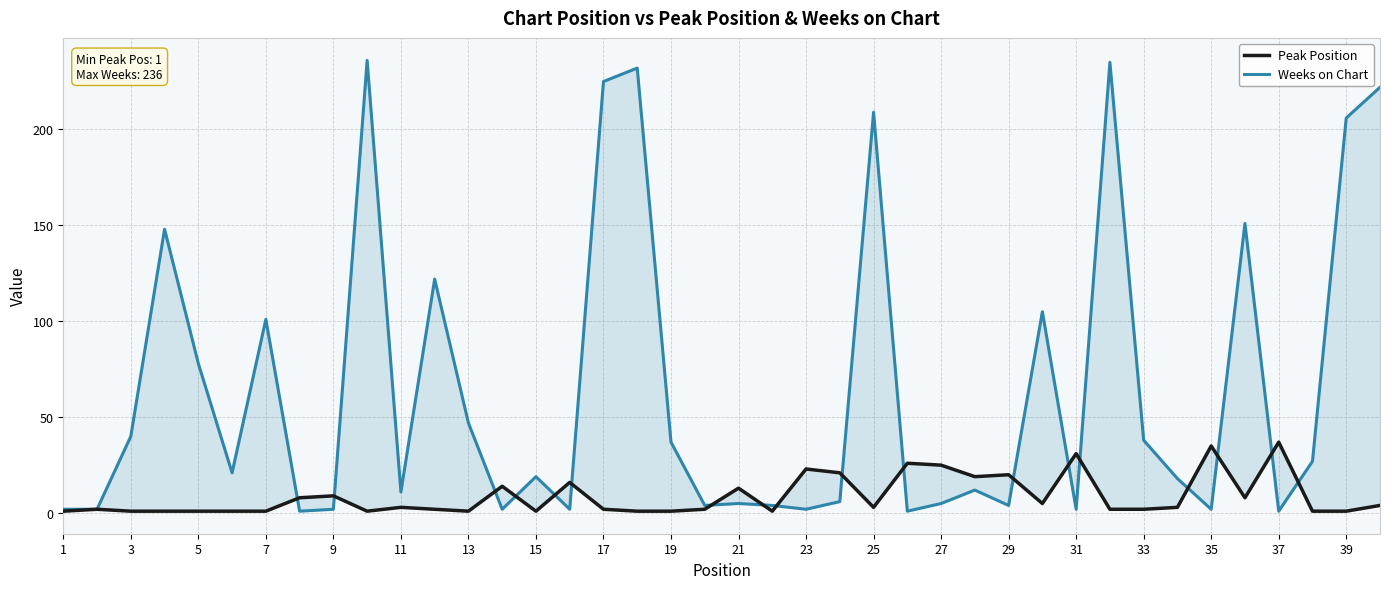

What is the average value of the Weeks on Chart series?

65